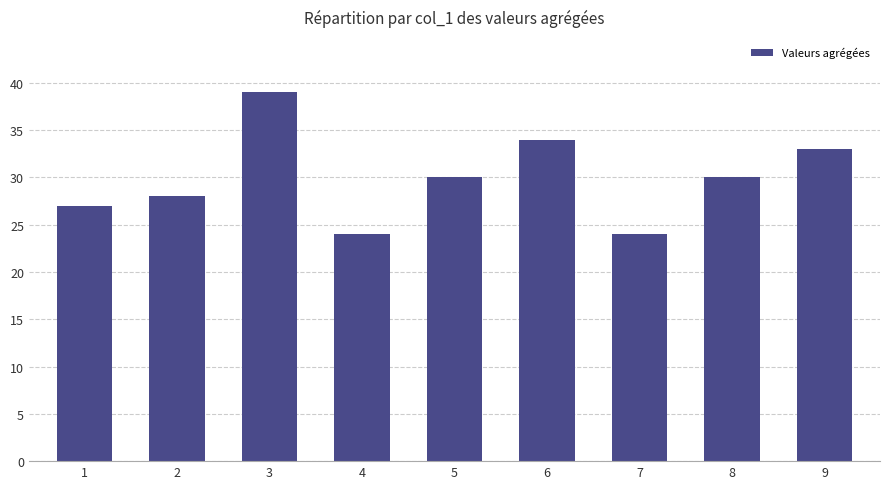

Where does the data first go above 30?

3